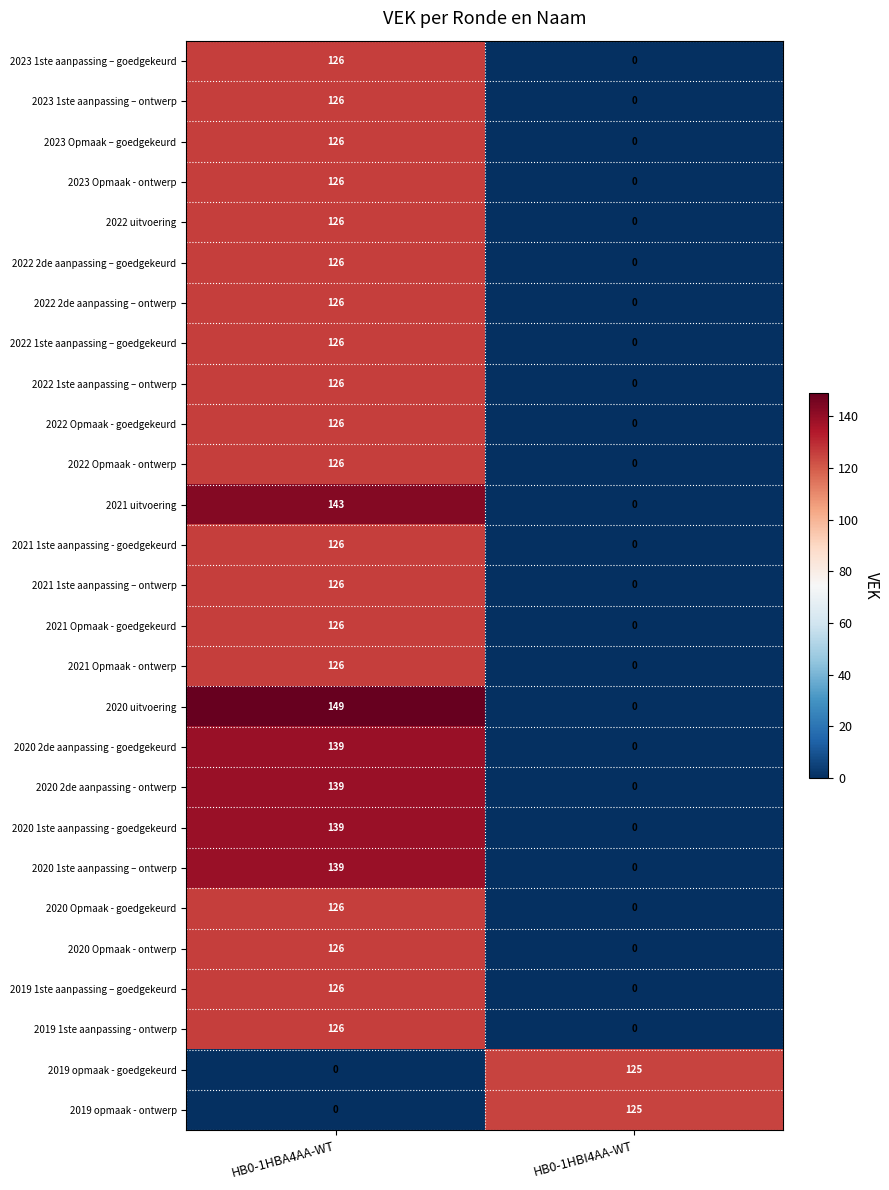

How many values in 2022 1ste aanpassing – ontwerp are above zero?

1